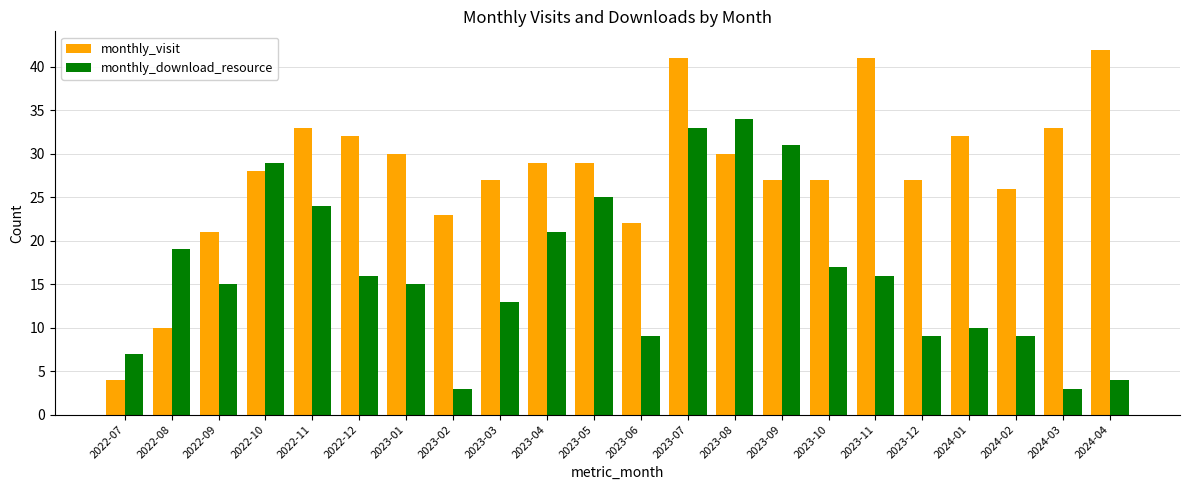

What is the highest value of the monthly_download_resource series?

34